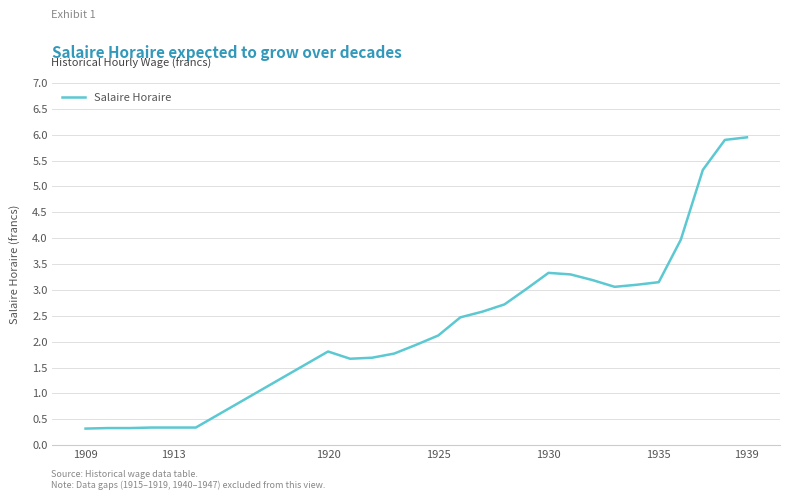

How many distinct data groups are displayed?

1